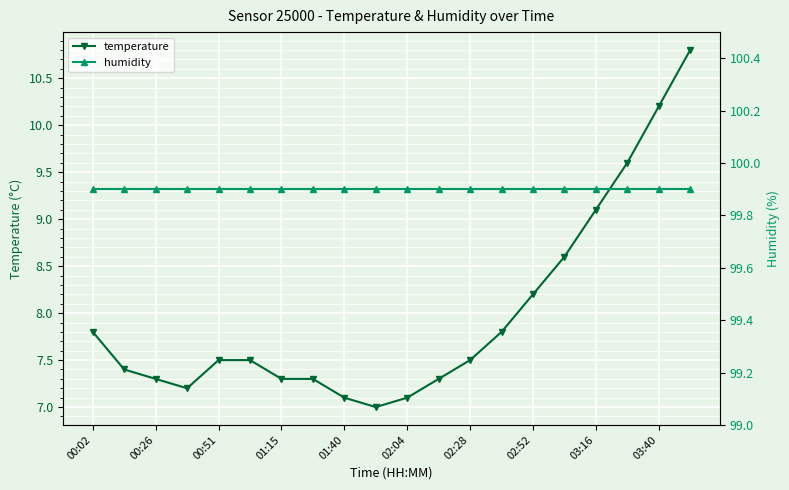

What is the difference between the maximum and minimum values in the temperature series?

3.8